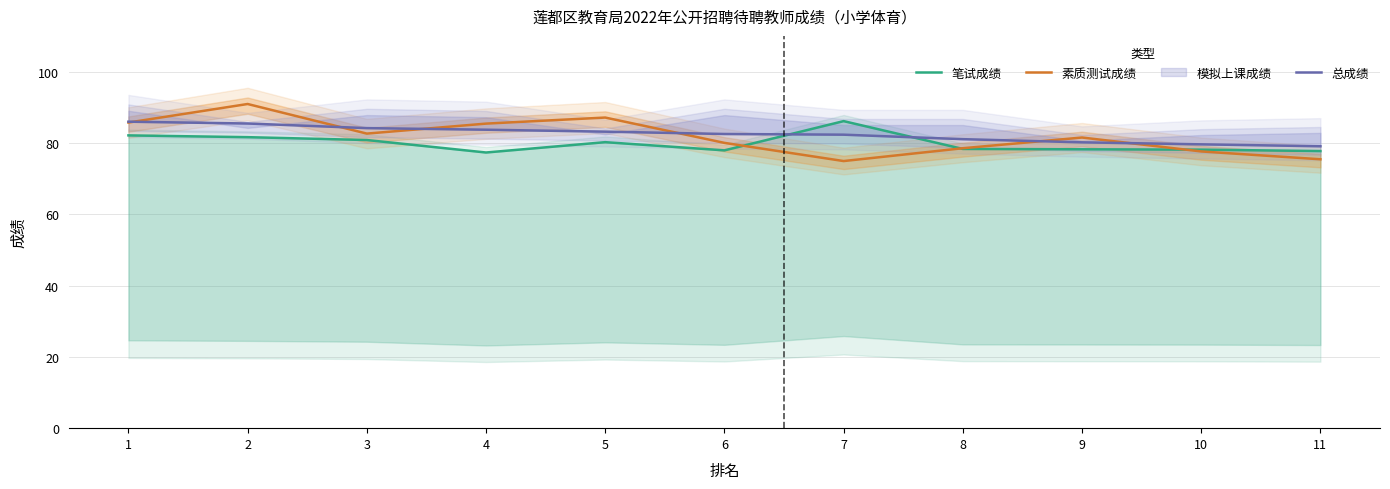

Which has a higher value, 7 or 10?

7